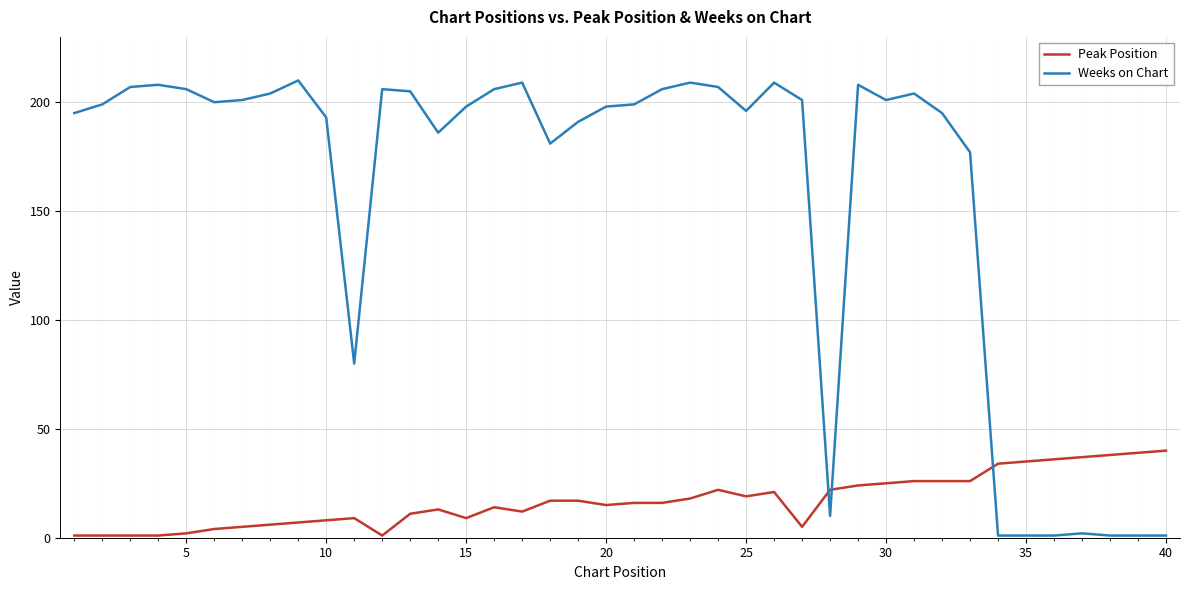

Which series has the largest total across all categories?

Weeks on Chart